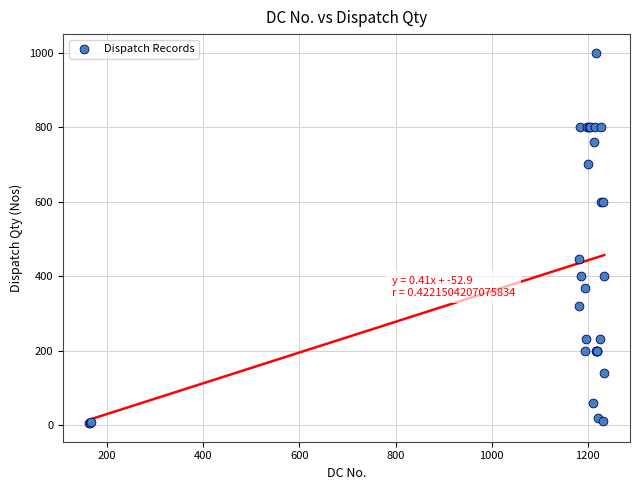

What Y value in the scatter plot is closest to 502?

447